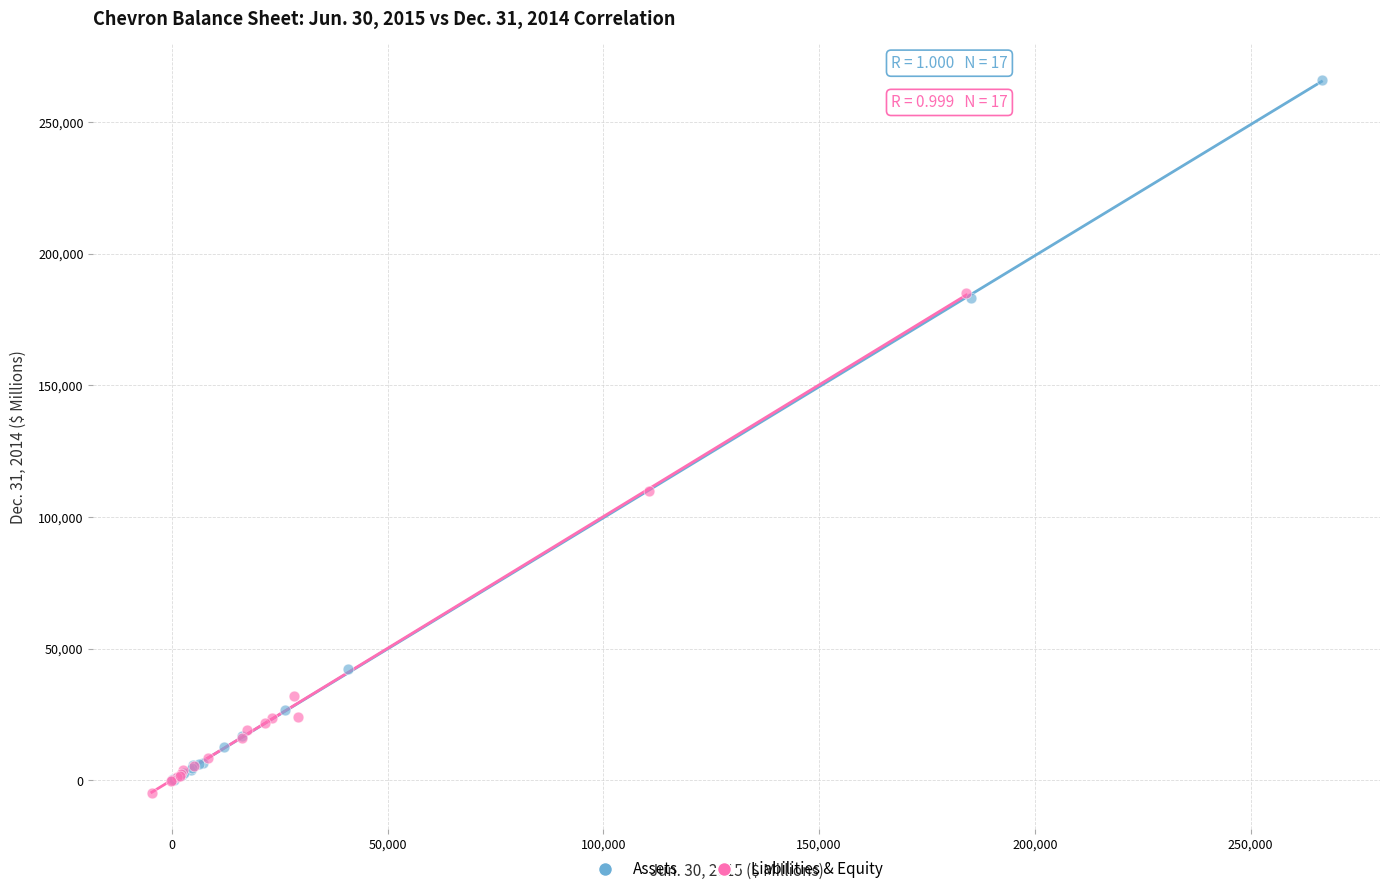

Which series contains the lowest Y value?

Liabilities & Equity